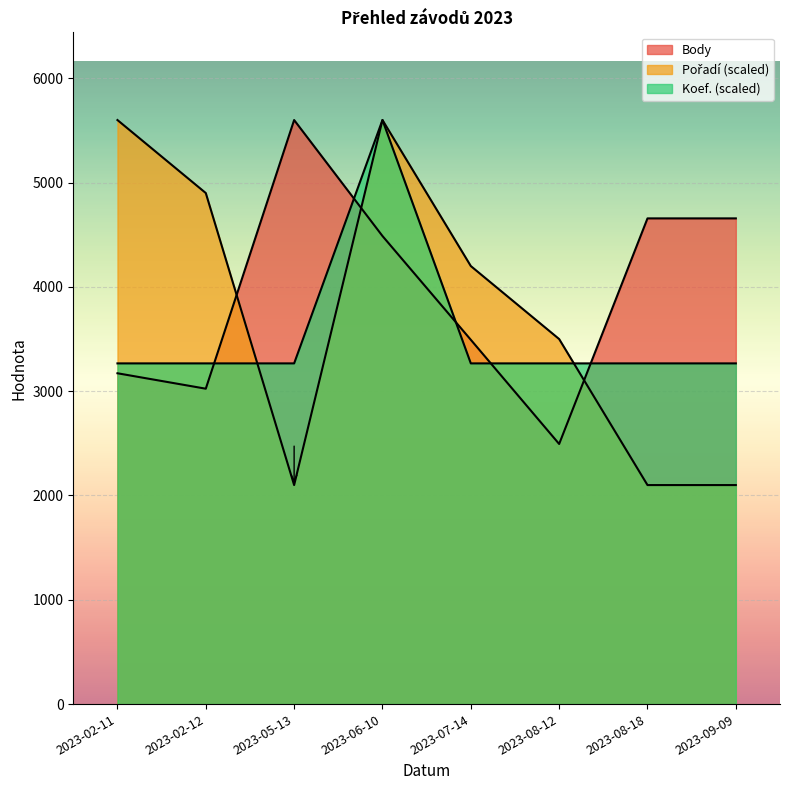

At which category does the chart reach its minimum across all series?

2023-05-13